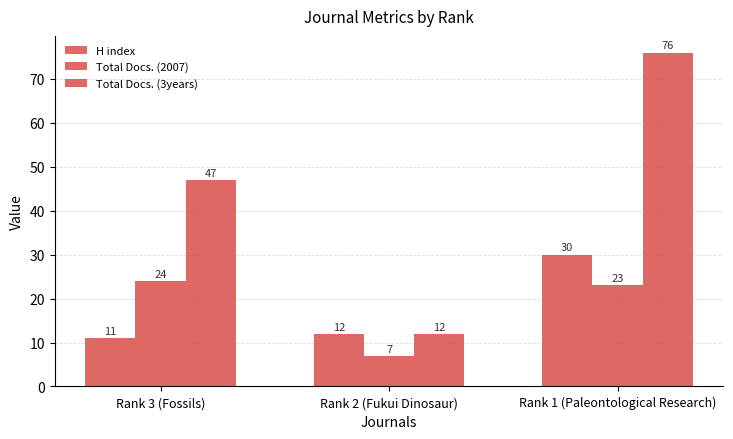

Which series has the widest spread of values?

Total Docs. (3years)